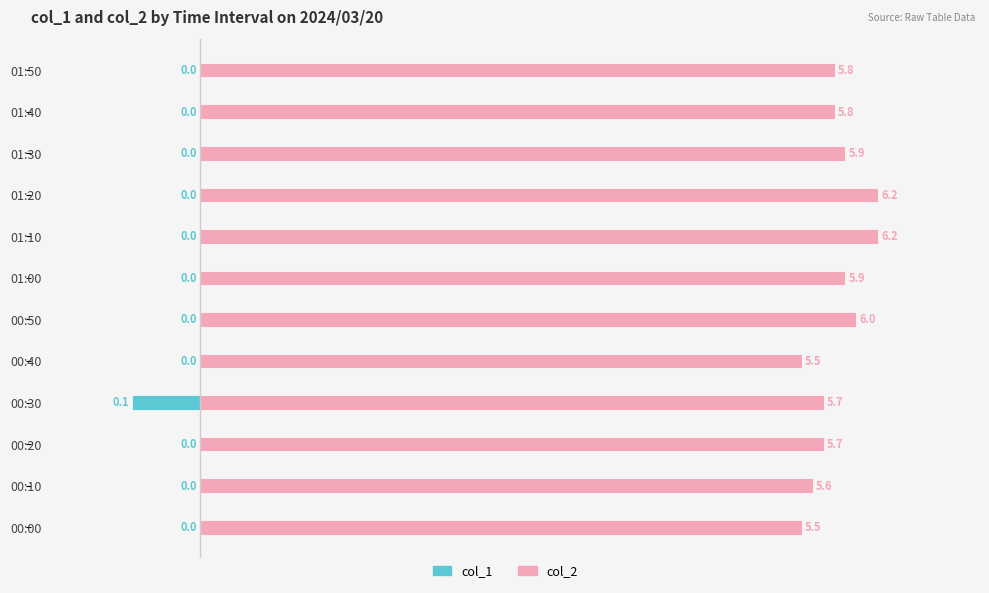

What is the sum of all col_1 values?

-0.1